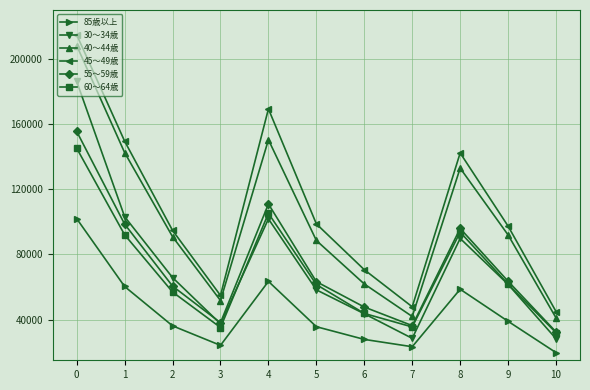

Is the value of 85歳以上 at 1 greater than the value of 30～34歳 at 4?

No